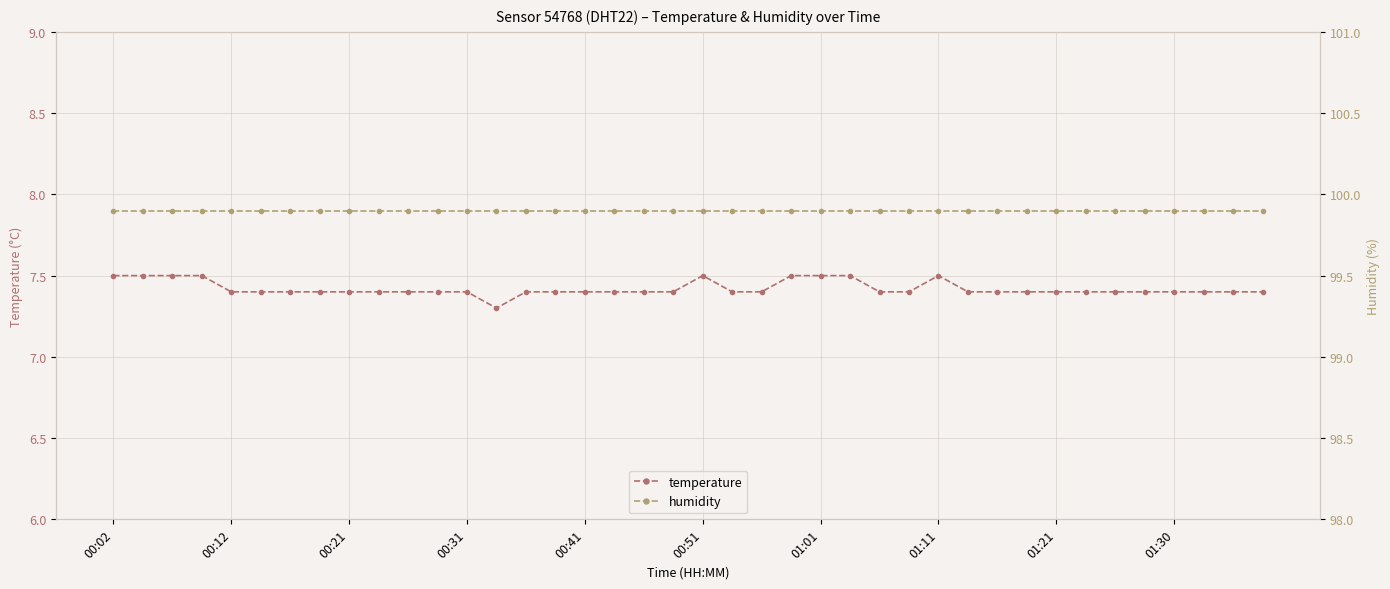

Count the temperature values in the range 7 to 8.

40